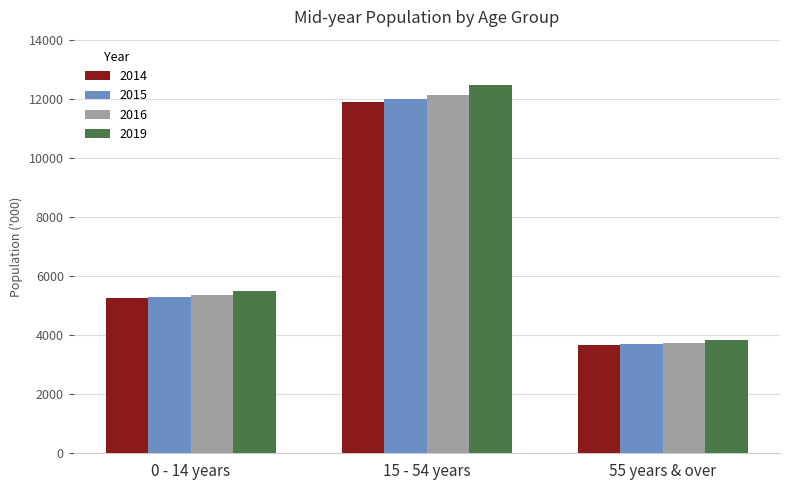

What is the value of the 2014 bar at the 1st from the left?

5239